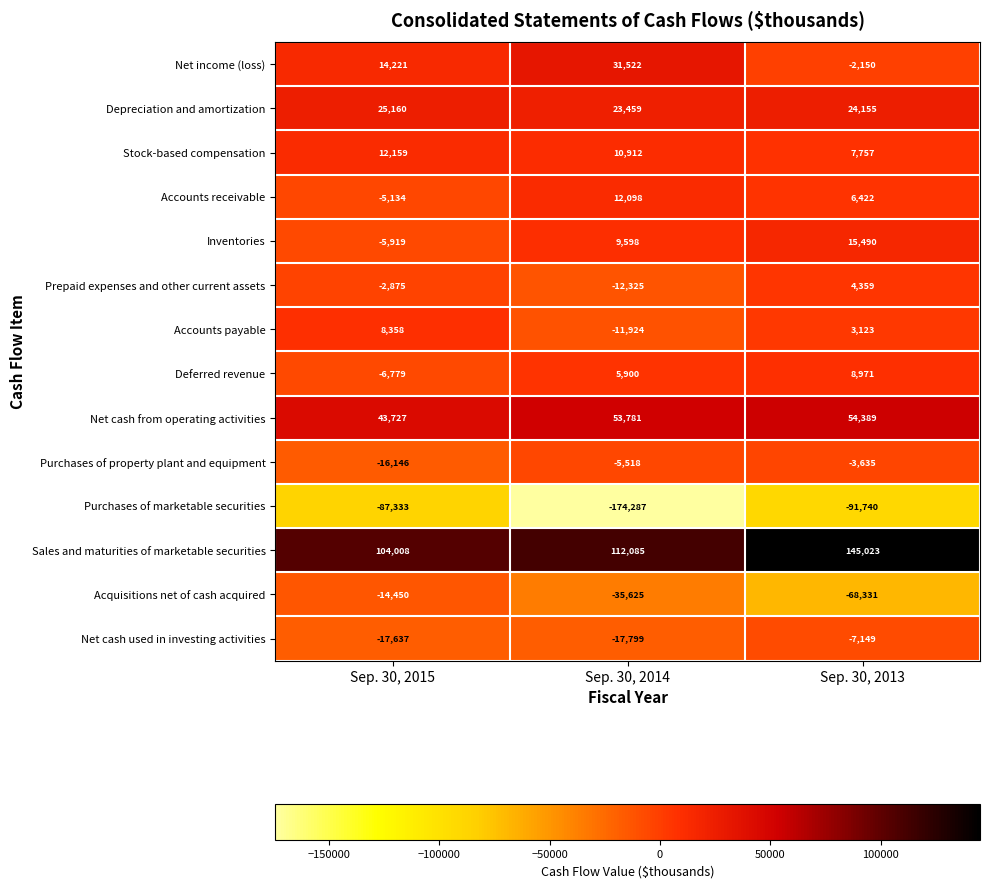

At how many categories does at least one series exceed 927?

3